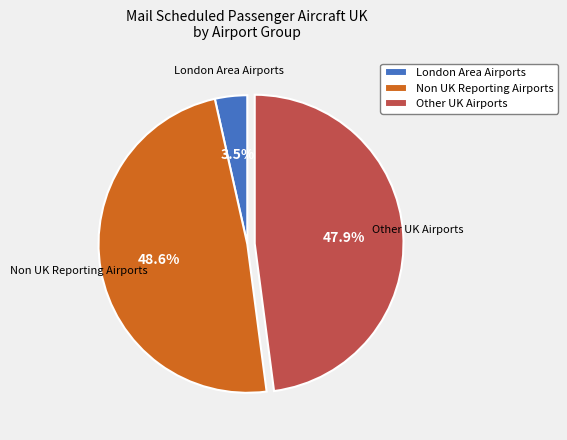

How many slices are in this pie chart?

3